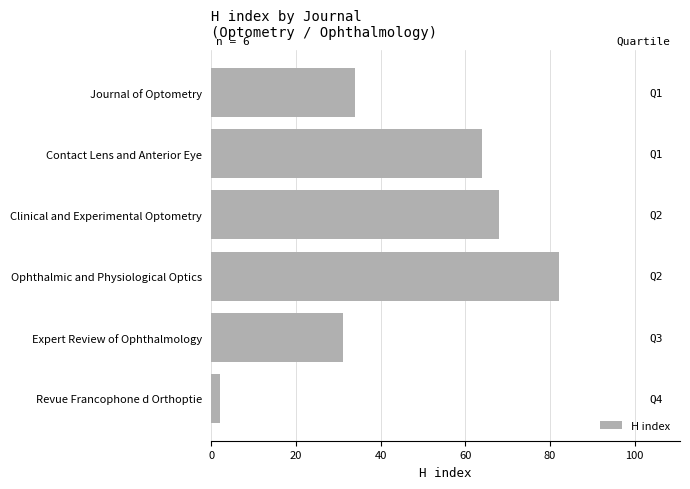

Is it true that the value at Ophthalmic and Physiological Optics is 82?

True